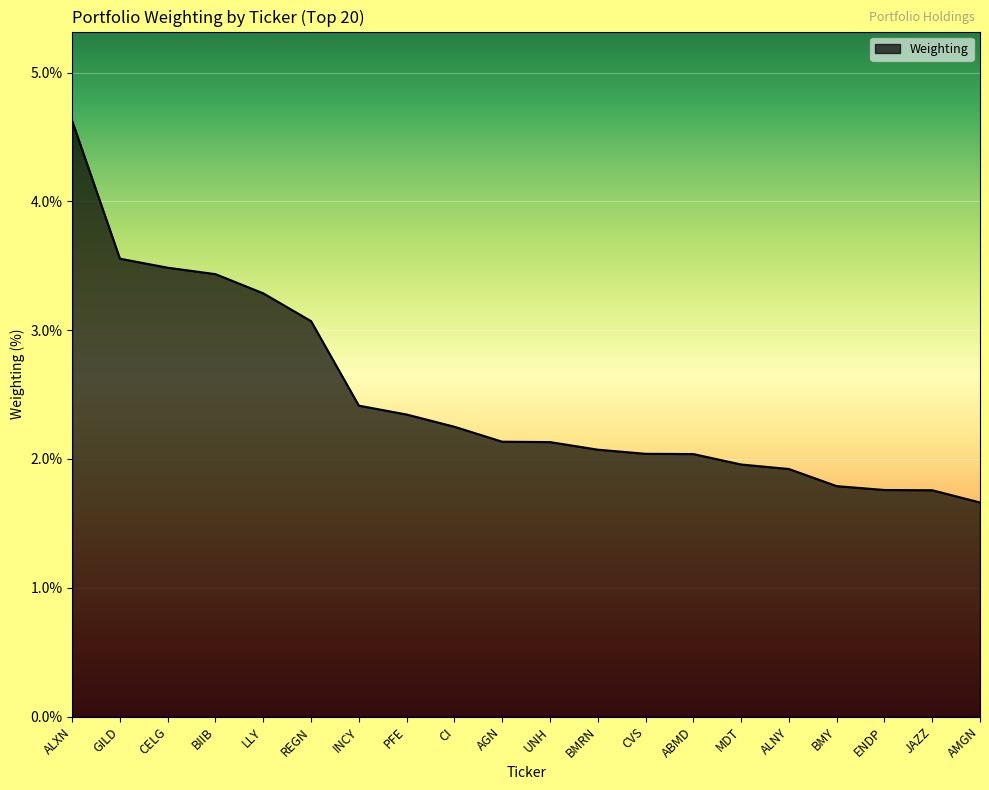

True or false: the data shows 1.9 at ALNY.

True